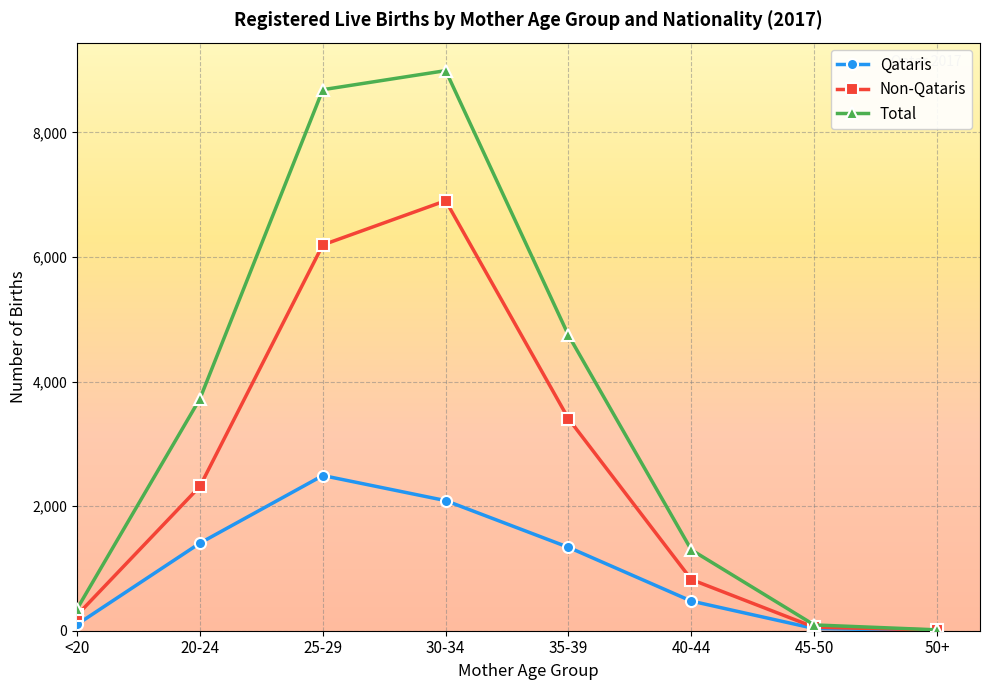

At 30-34, list the series in order from smallest to largest.

Qataris, Non-Qataris, Total